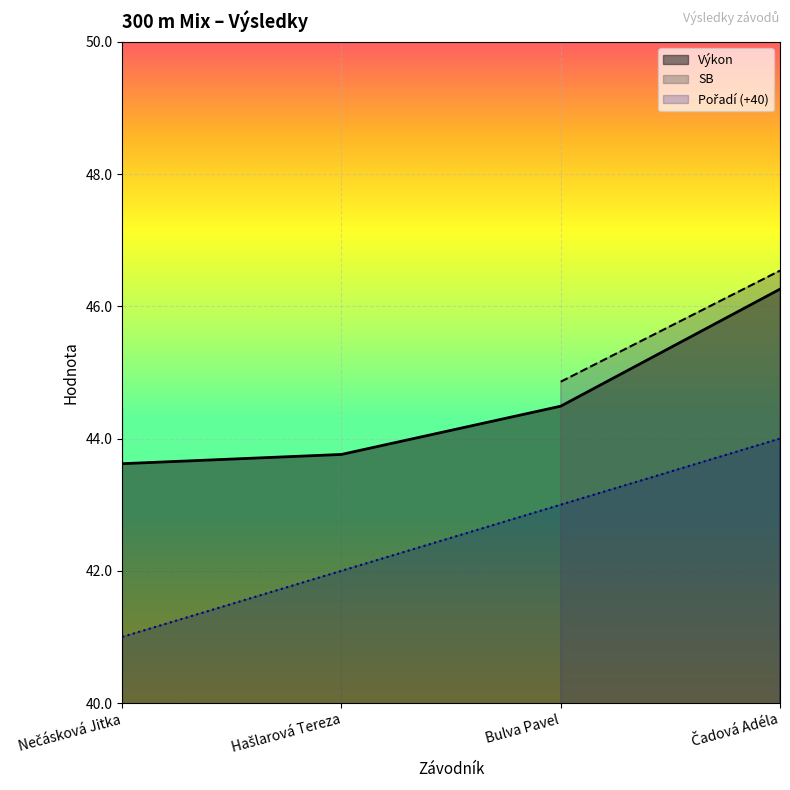

The Výkon series shows 64.0 at Bulva Pavel. True or false?

False